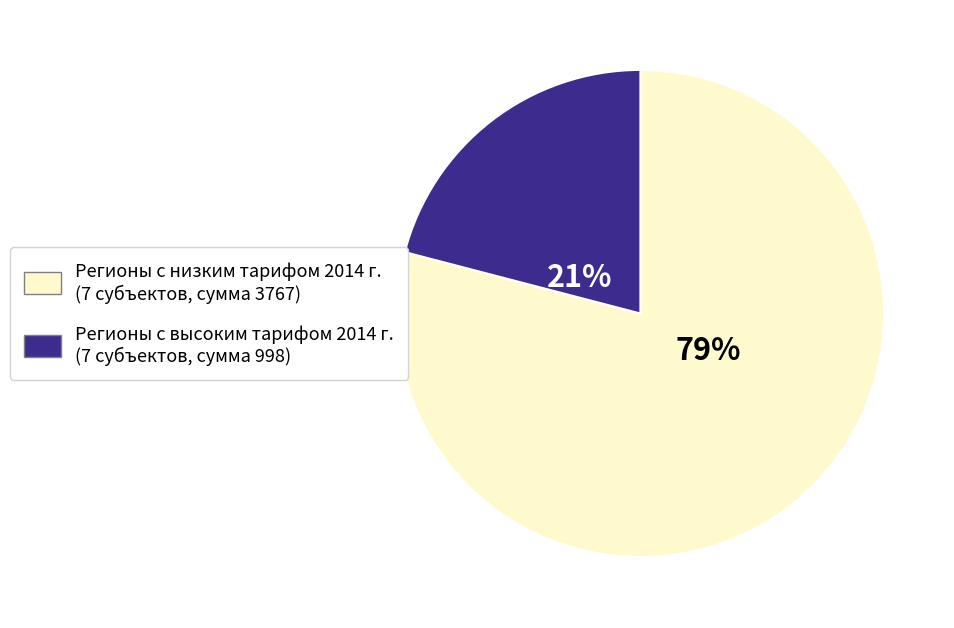

To the nearest percent, what is the average slice percentage?

50%